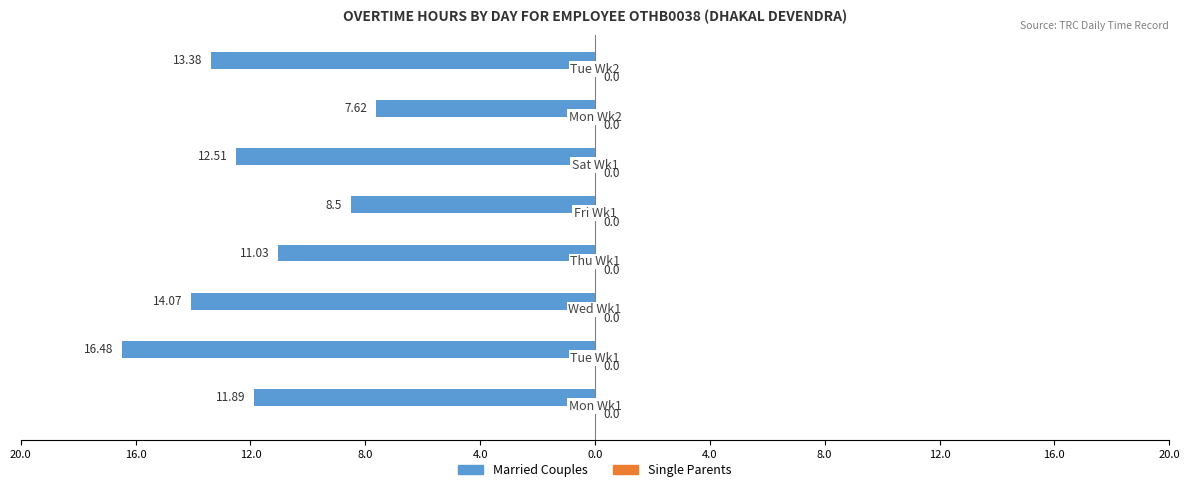

Are the bars horizontal?

Yes